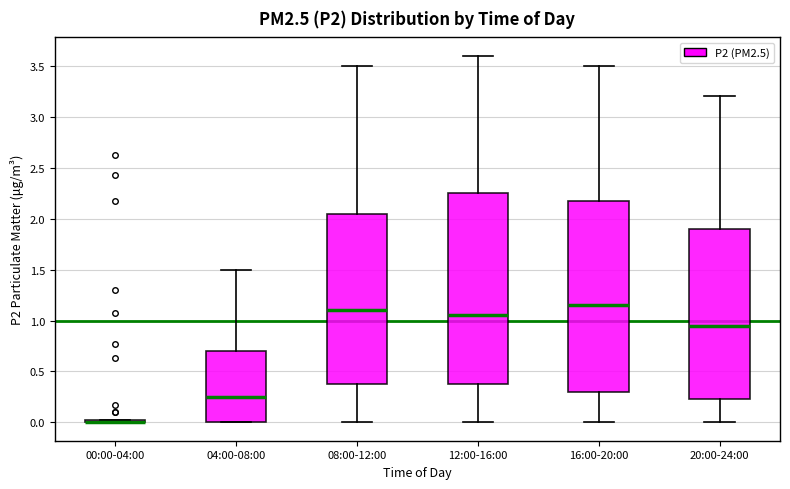

Where is the lower edge of the box for 16:00-20:00 on the y-axis? The values are not printed on the chart, so give them approximately, as read against the axis.

0.30